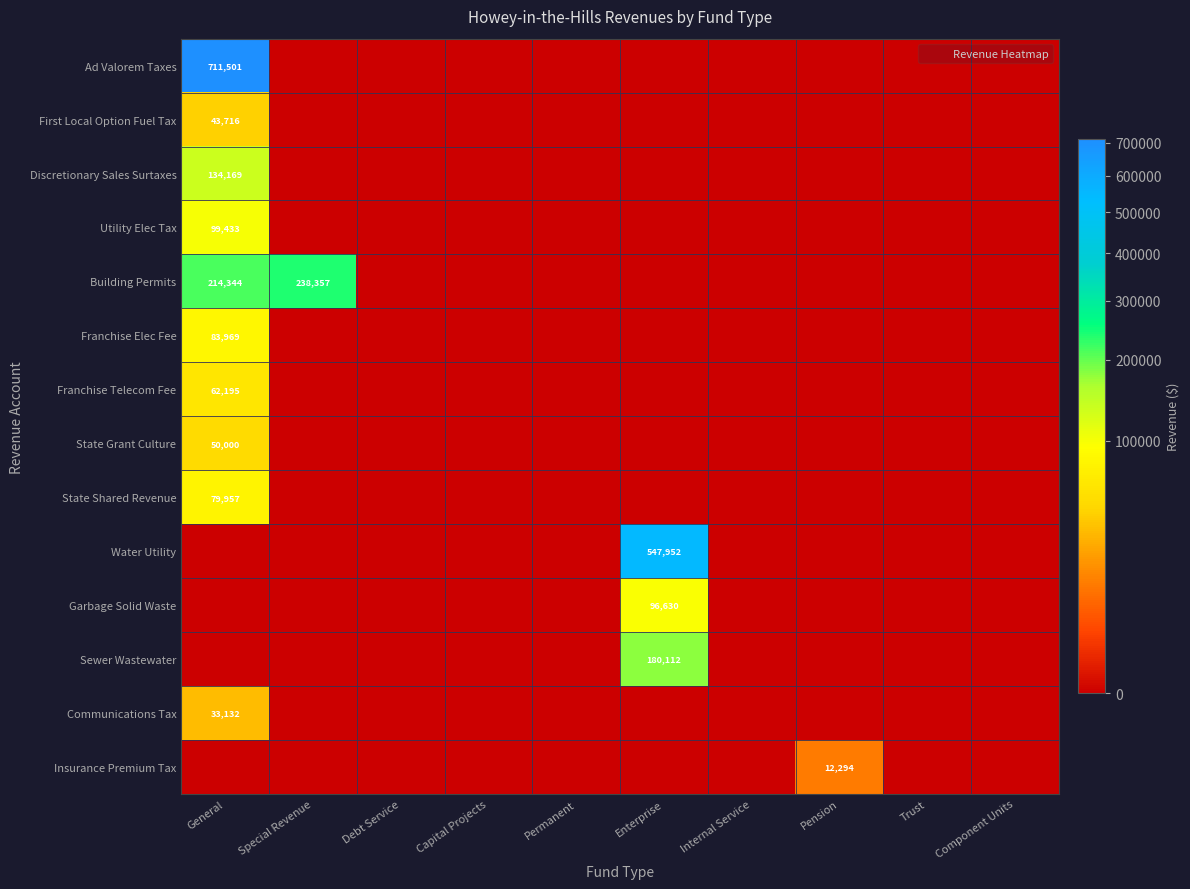

Is the value of Communications Tax at Trust greater than the value of Garbage Solid Waste at Special Revenue?

No